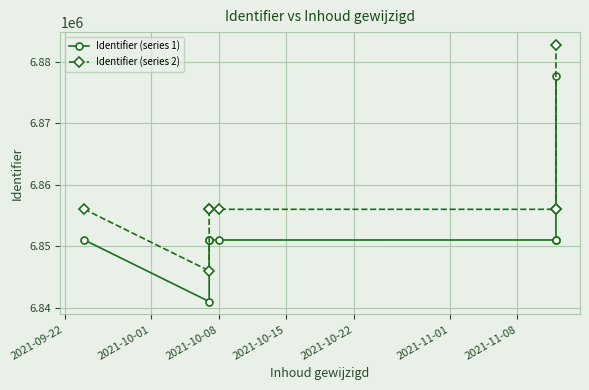

How many interior local peaks does the Identifier (series 2) series have?

1